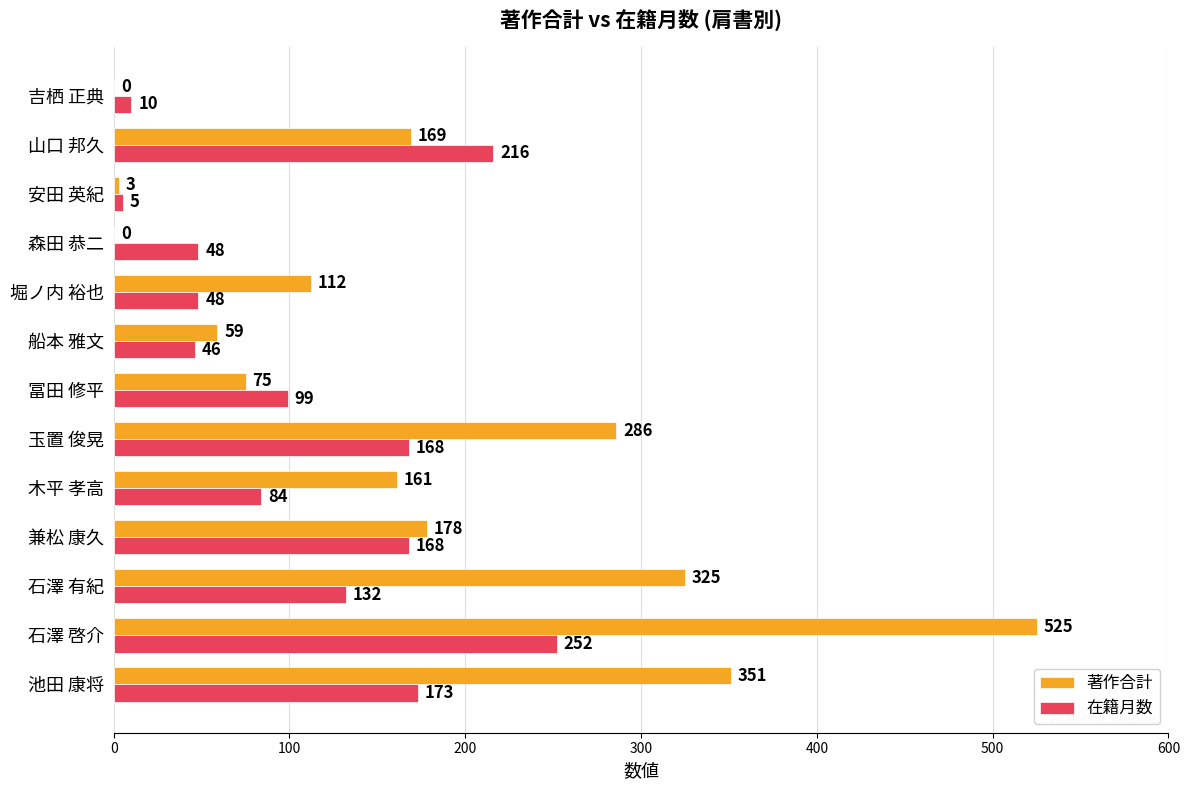

Where is 在籍月数 nearest to the value 128?

石澤 有紀